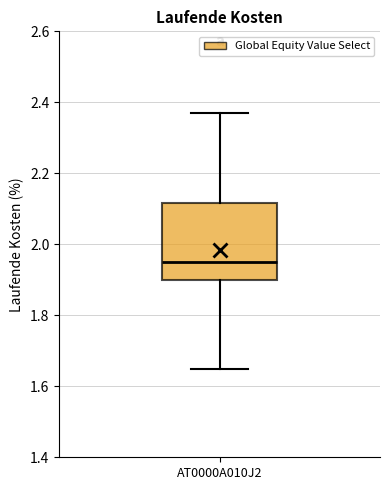

Transcribe this box plot: give where the median line is, the range the box spans, and where the two whiskers end, as read against the y-axis. The values are not printed on the chart, so give them approximately, as read against the axis.

median 1.96, box 1.90 to 2.12, whiskers 1.66 to 2.38